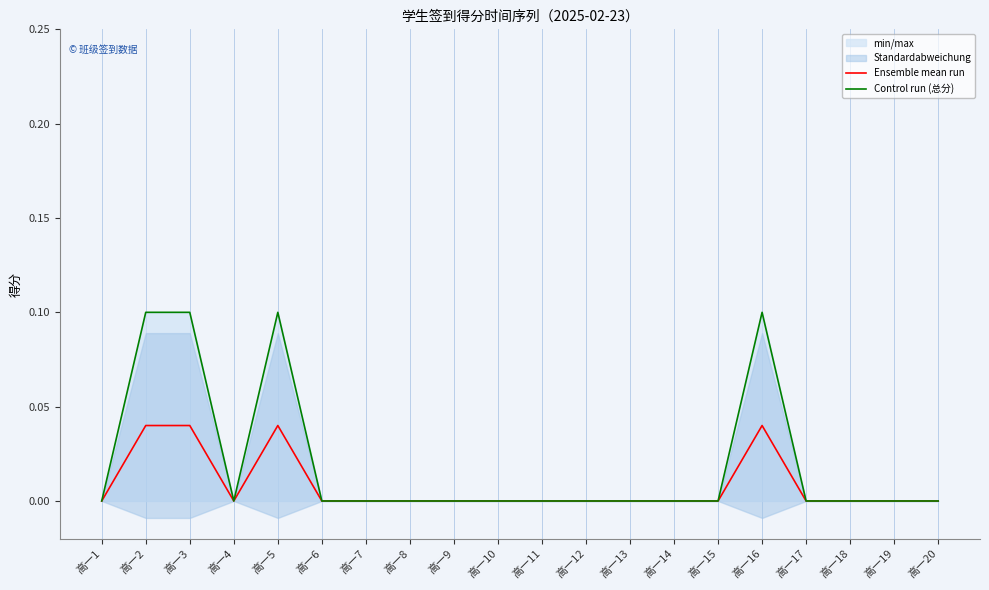

At which category does Control run (总分) reach its first local peak?

高一5